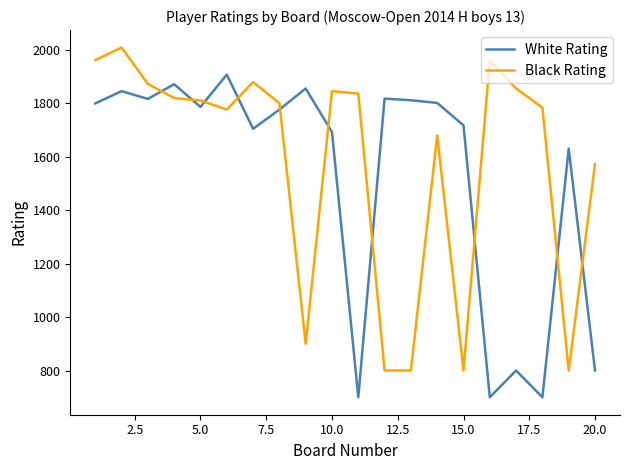

True or false: White Rating has more than 0 interior local peaks.

True